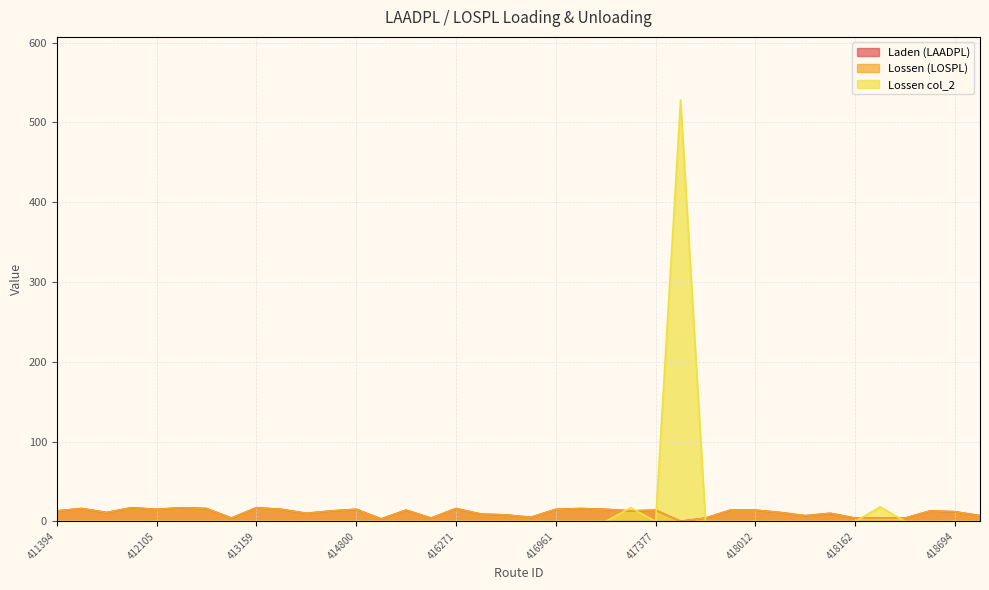

What is the sum of all Laden (LAADPL) values?

415